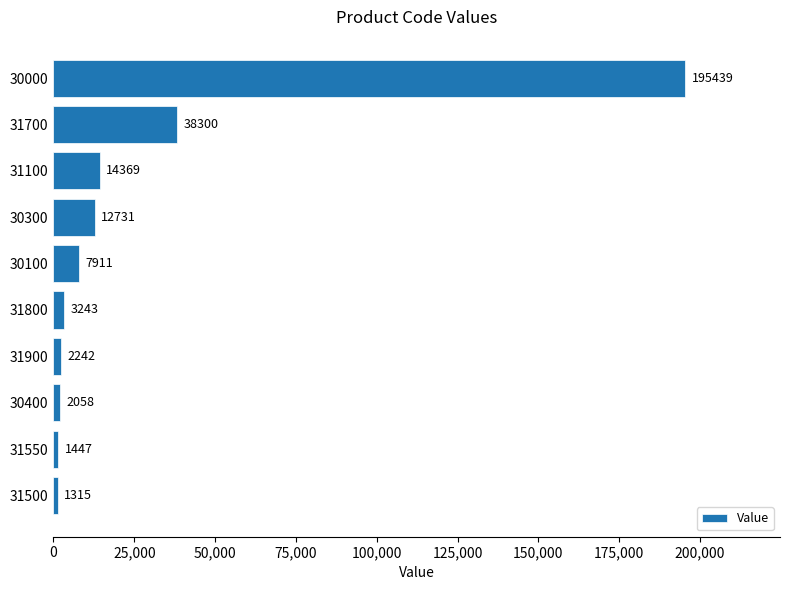

True or false: the data shows 14369 at 31100.

True